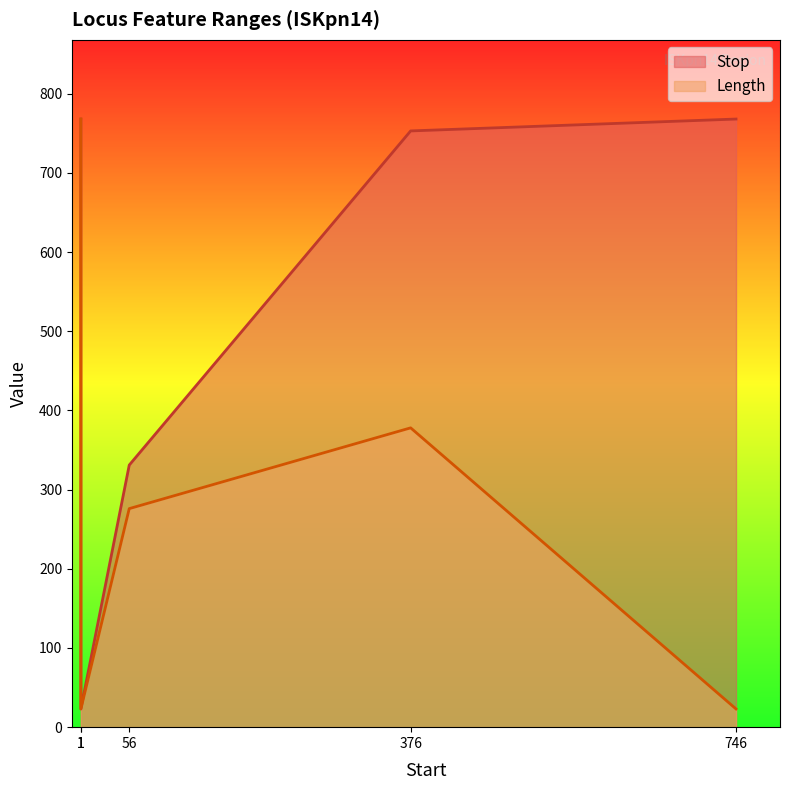

True or false: Stop and Length cross at least once.

False